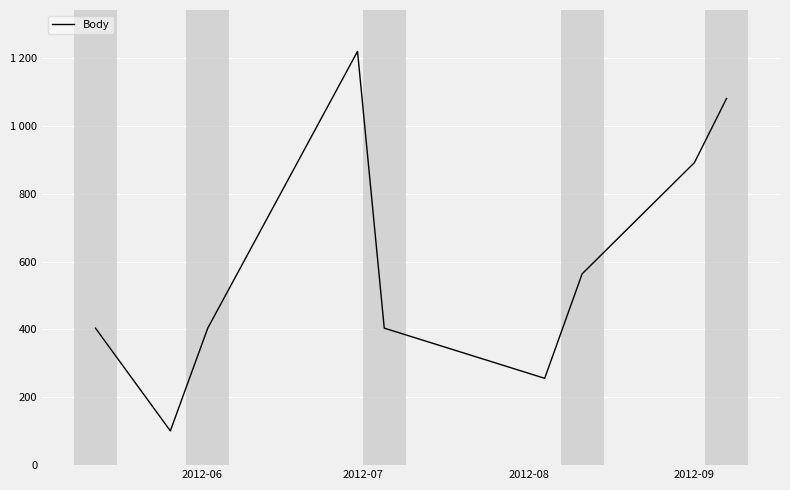

Is this an area chart (filled region under the line)?

No